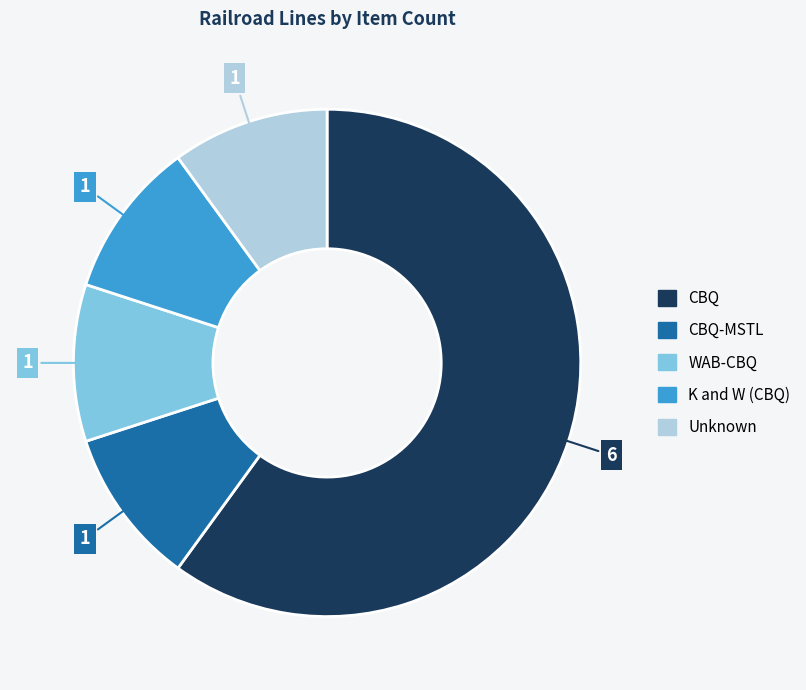

Does any single category account for the majority?

Yes